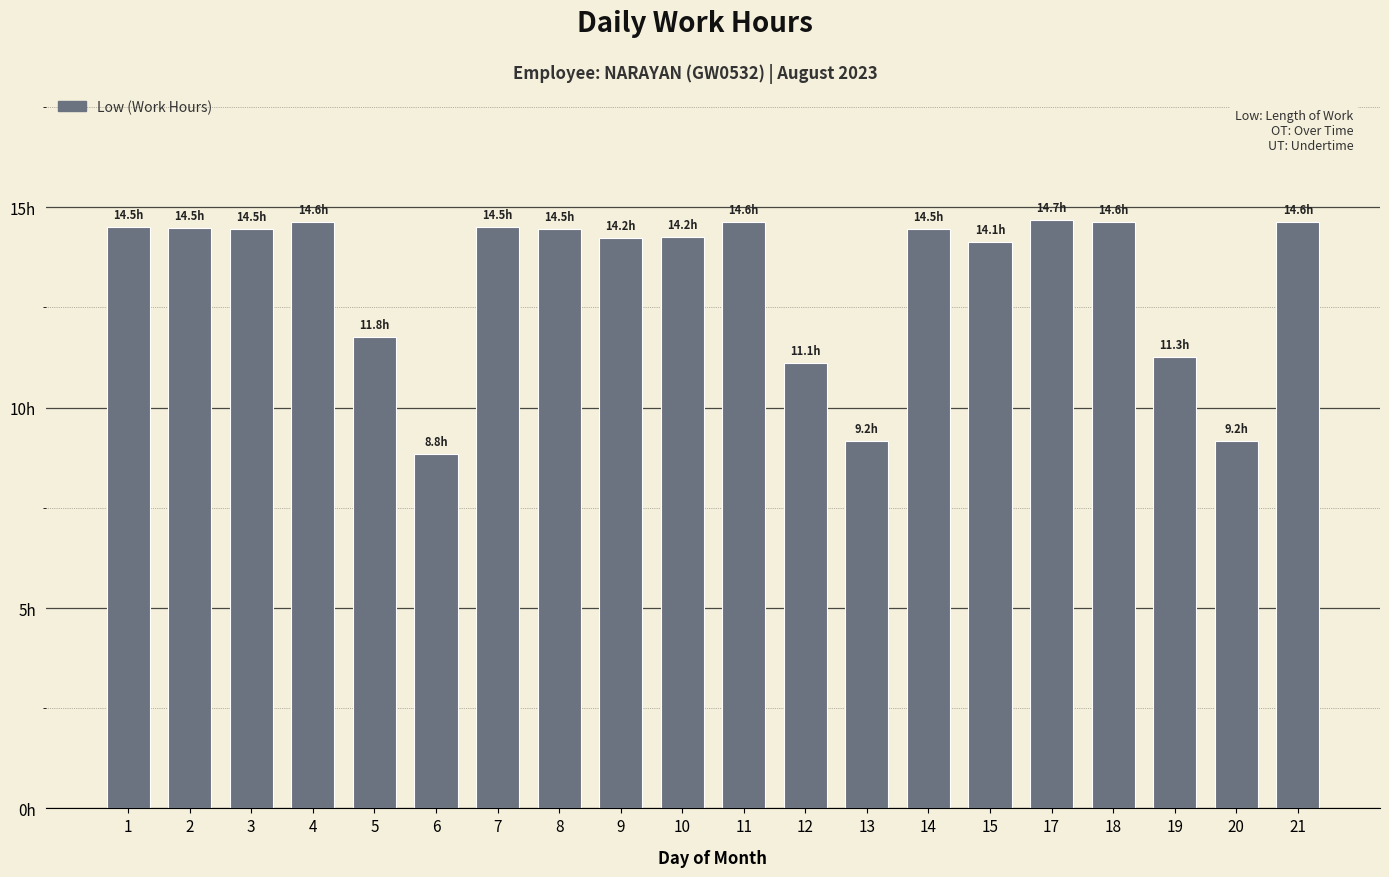

Rank the categories by value from highest to lowest.

17, 4, 11, 21, 18, 1, 7, 2, 3, 8, 14, 10, 9, 15, 5, 19, 12, 13, 20, 6